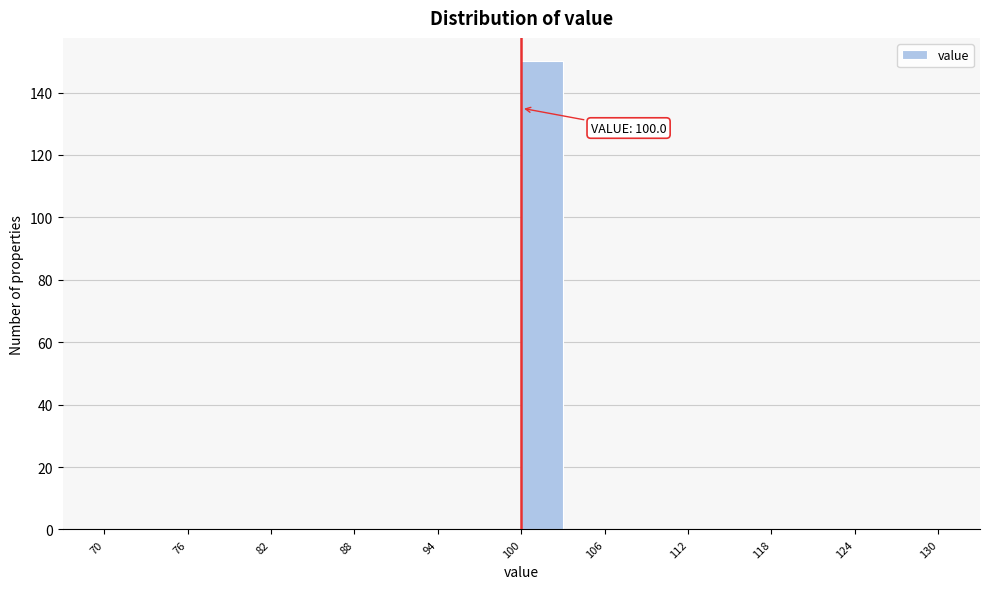

Read against the x-axis, roughly where is the centre of the tallest bar?

102